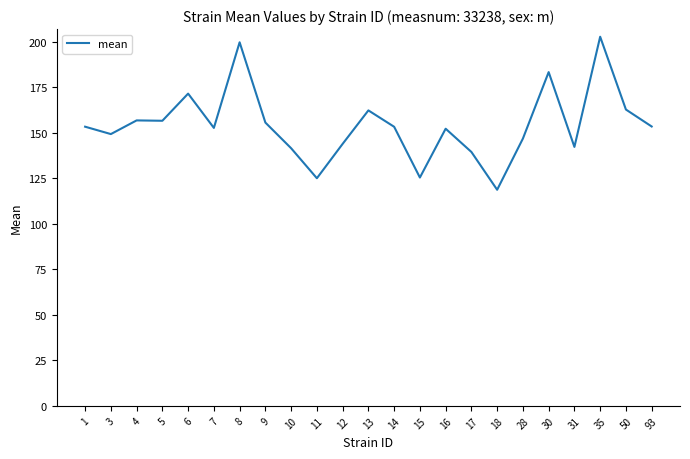

True or false: the data shows 162.4 at 13.

True